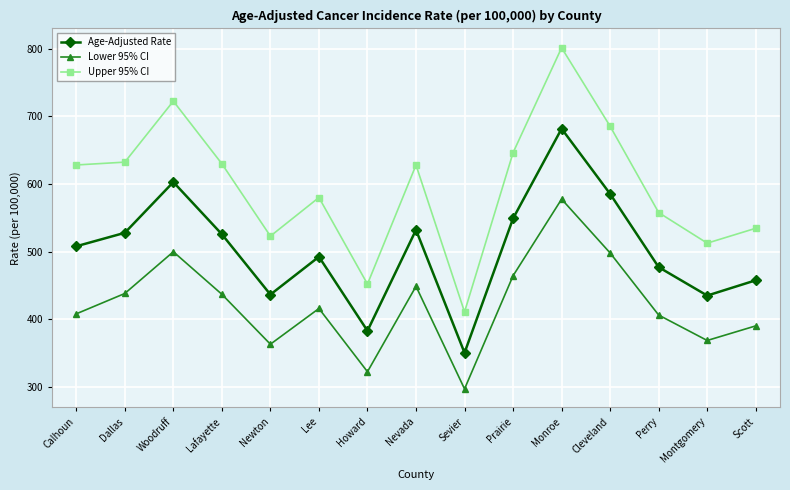

True or false: Upper 95% CI and Lower 95% CI intersect in this chart.

False